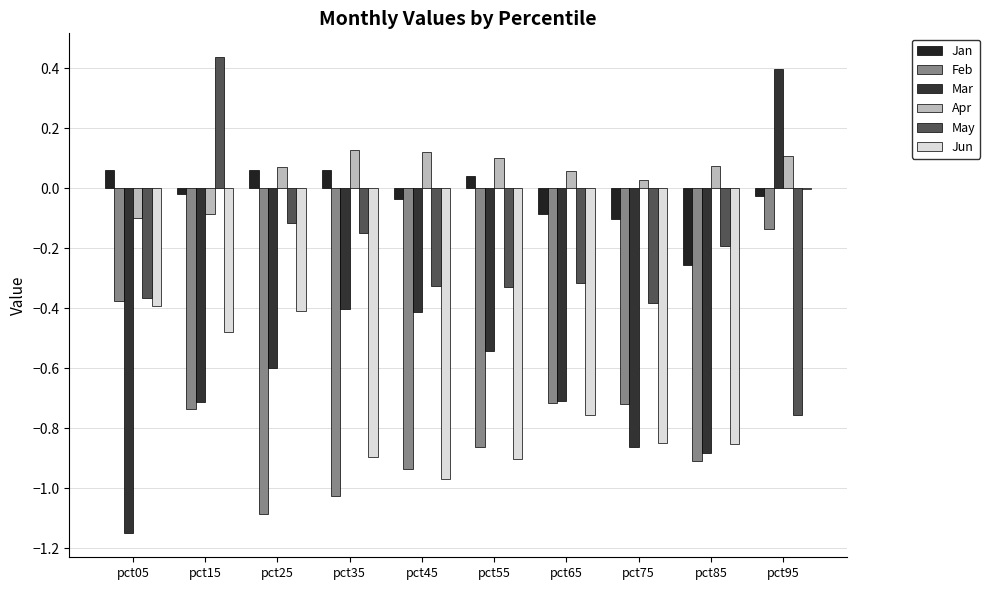

List the series in order of their peak value, lowest first.

Feb, Jun, Jan, Apr, Mar, May